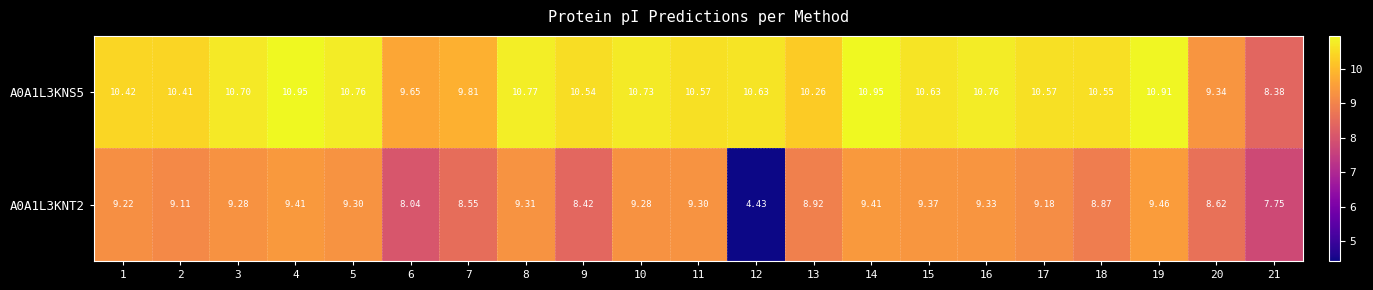

List the series in order of their overall mean, lowest first.

A0A1L3KNT2, A0A1L3KNS5